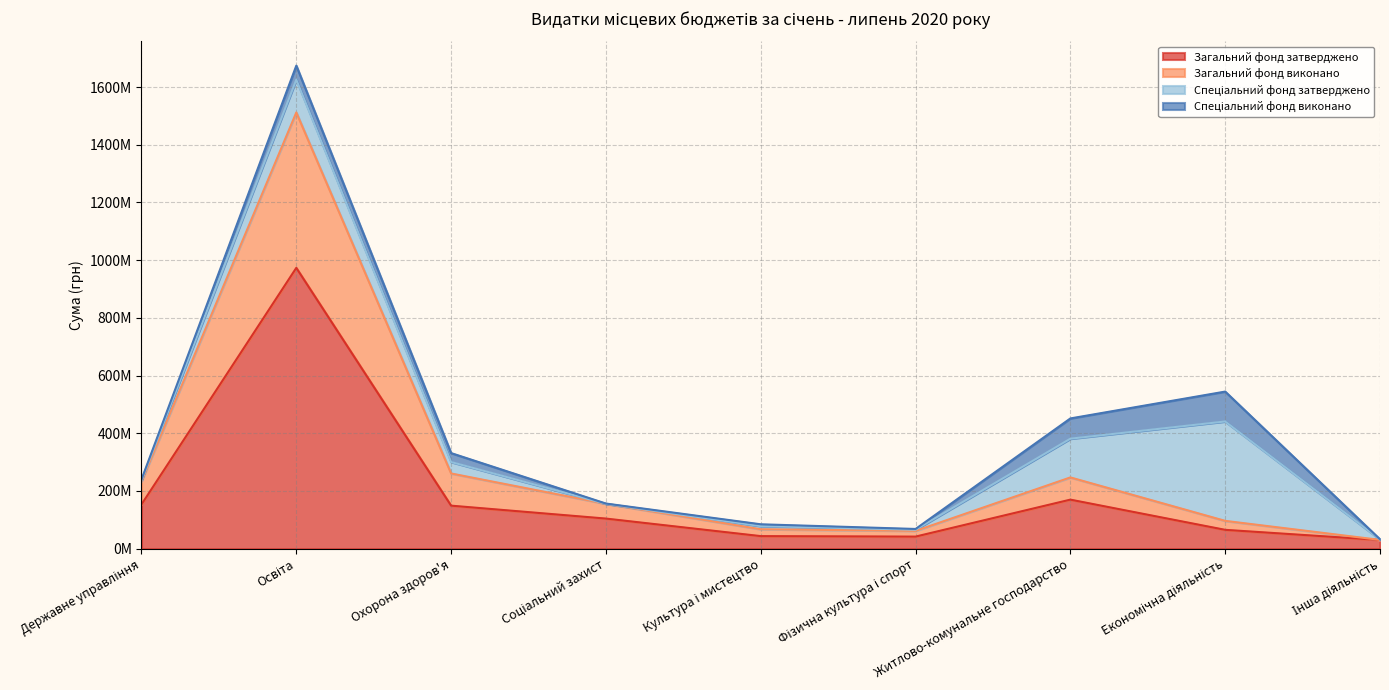

How many interior local valleys does the Загальний фонд затверджено series have?

1